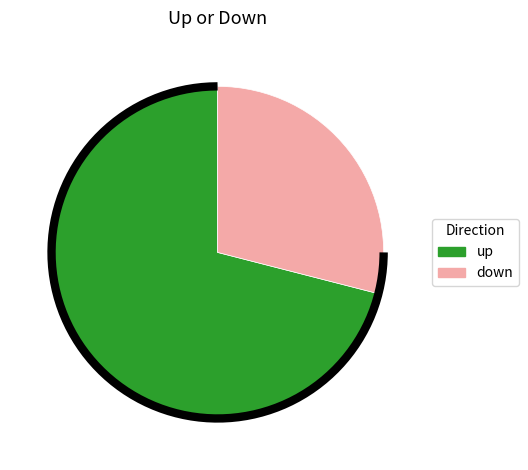

How many segments does this pie chart have?

2